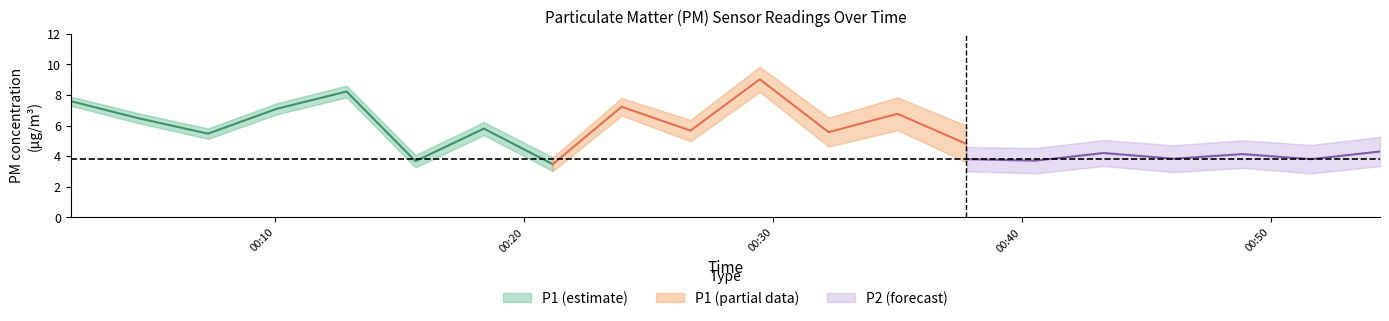

True or false: P2 and P1 cross at least once.

False